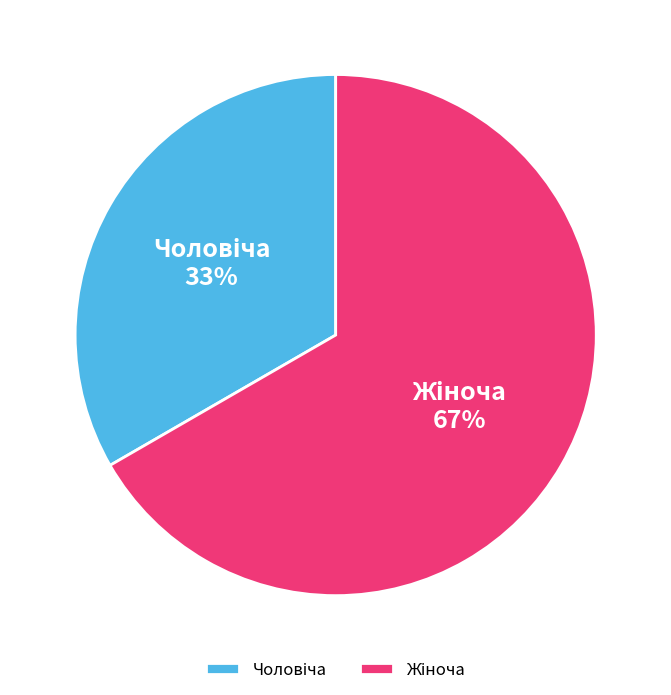

Does any single category account for the majority?

Yes